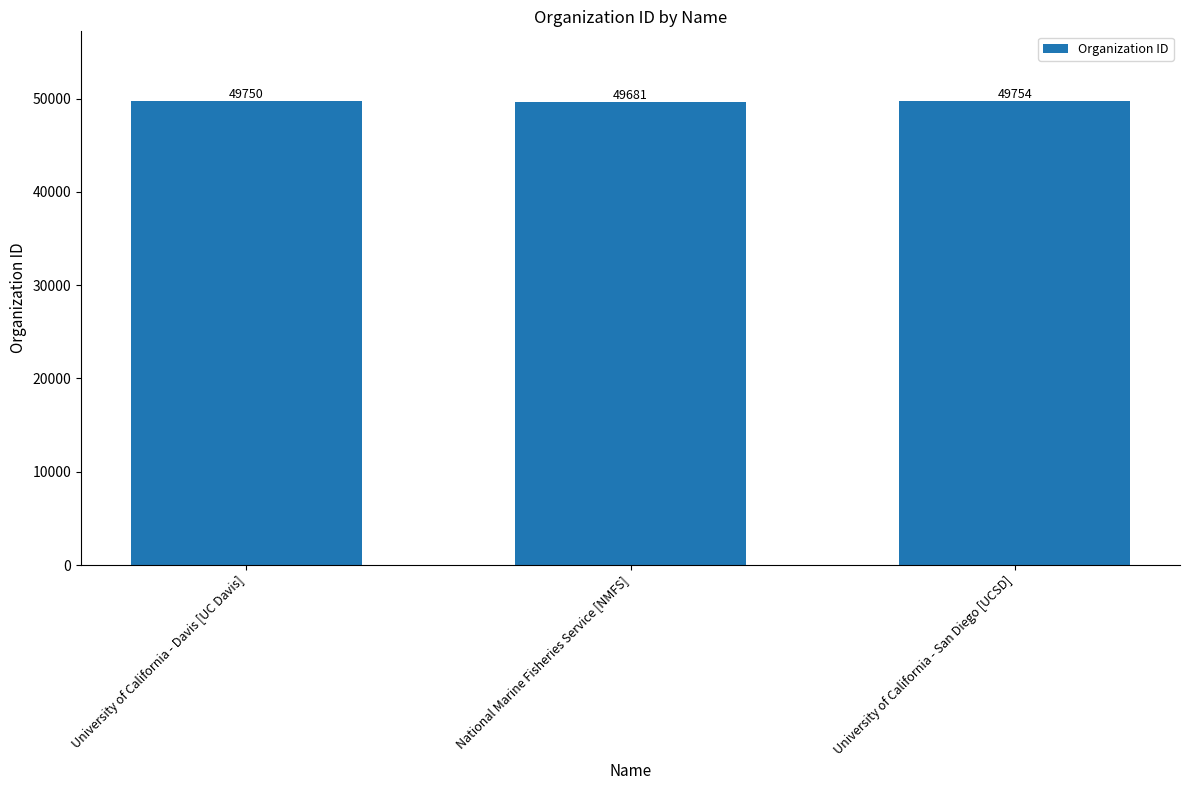

What is the label of the 1st bar from the right?

University of California - San Diego [UCSD]